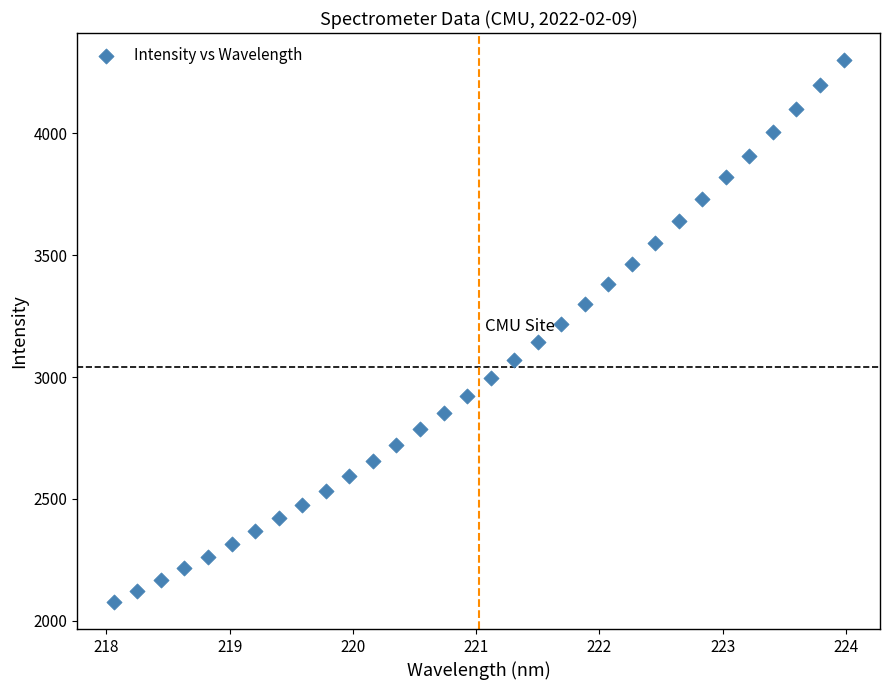

What is the range of Y values (max minus min)?

2223.7